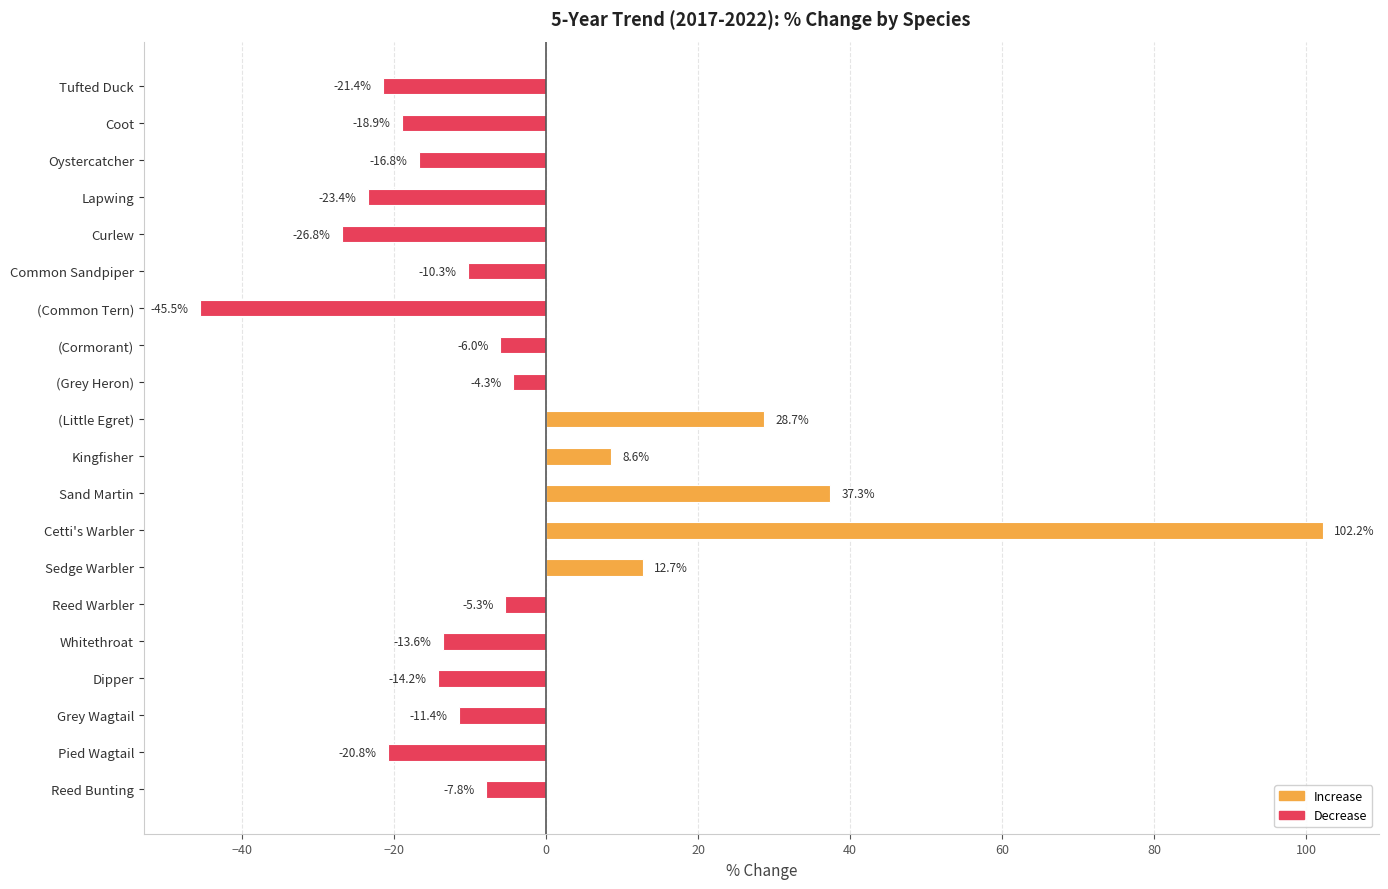

What is the difference between the maximum and minimum values?

147.7